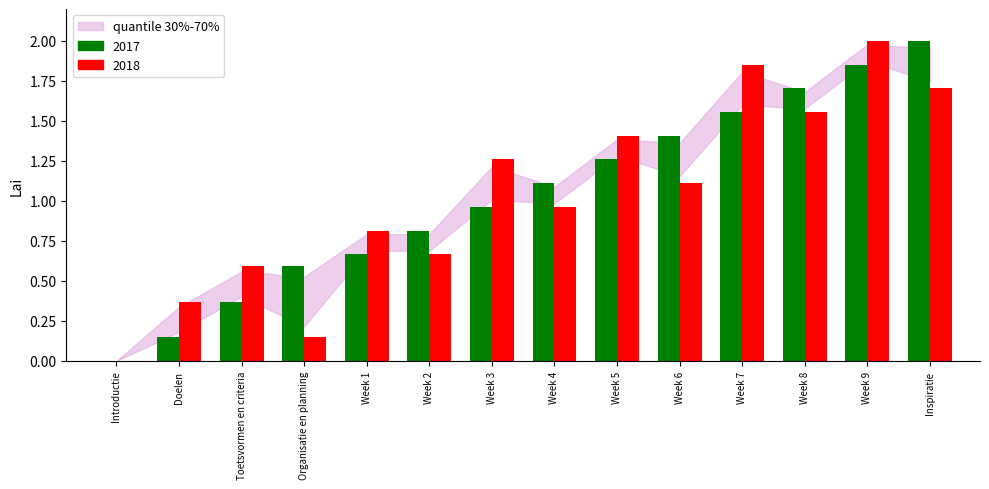

What is the sum of all 2017 values?

14.4